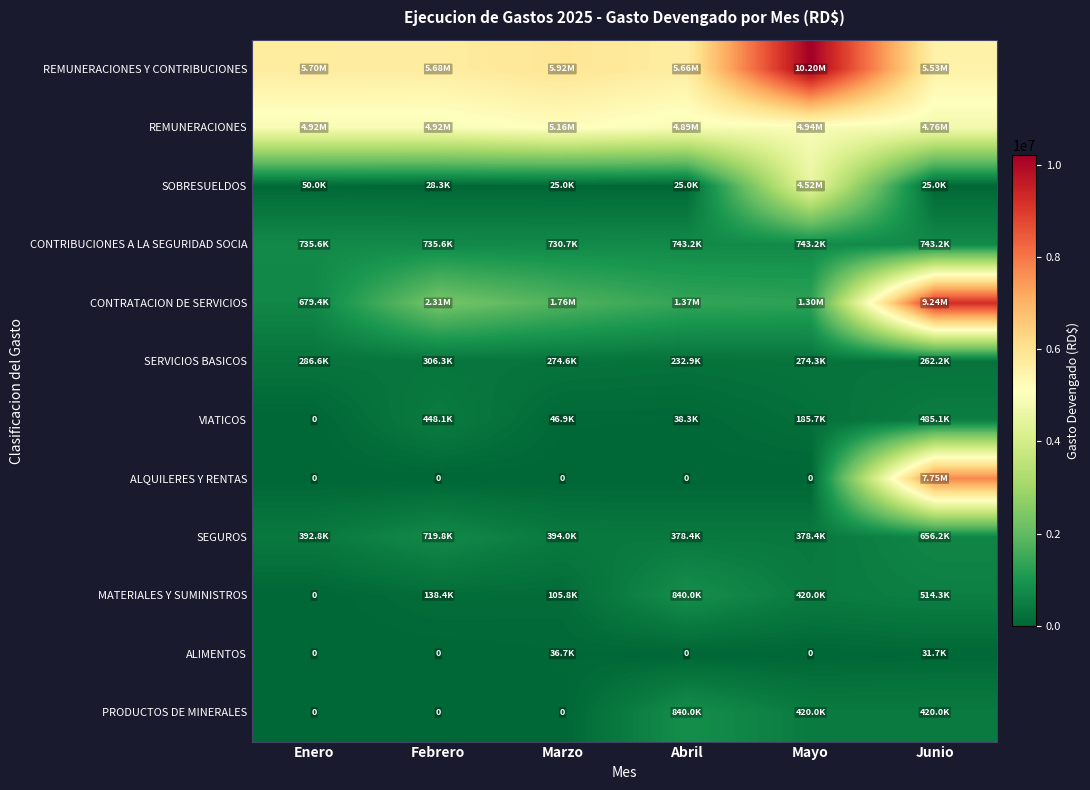

How many values in the SOBRESUELDOS series exceed 28333?

3